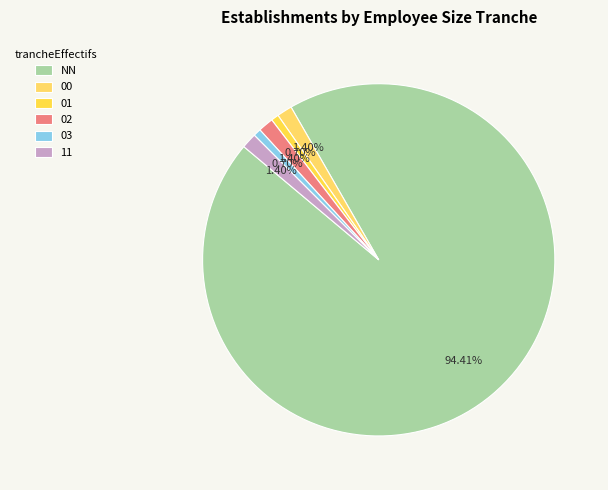

Count the number of slices in the pie.

6